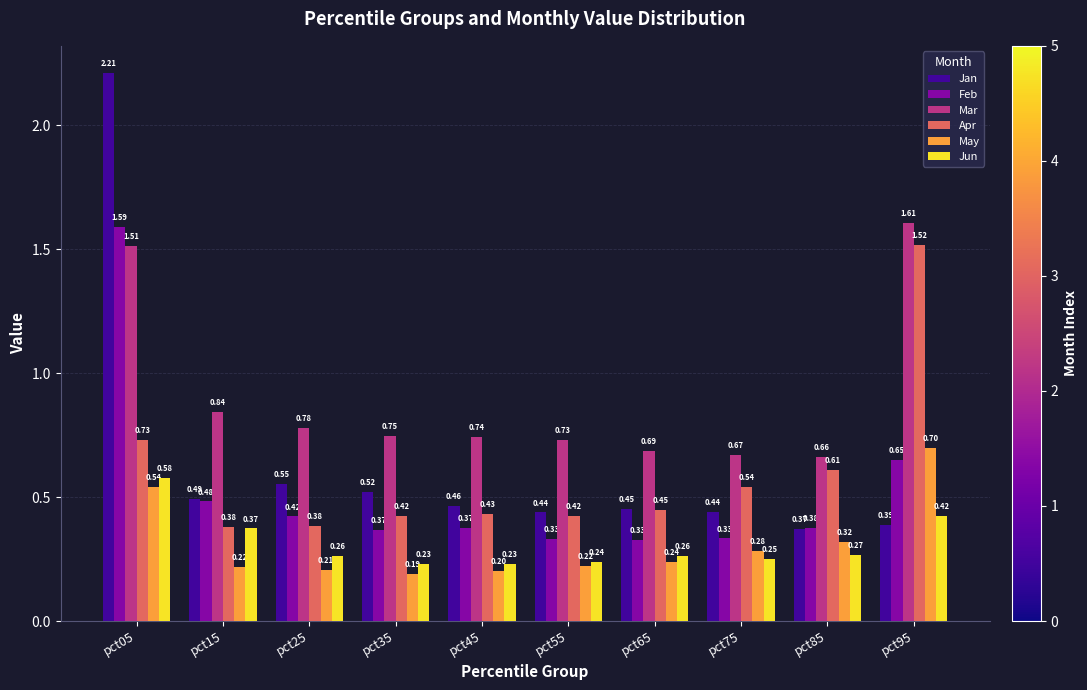

Which series has the widest spread of values?

Jan